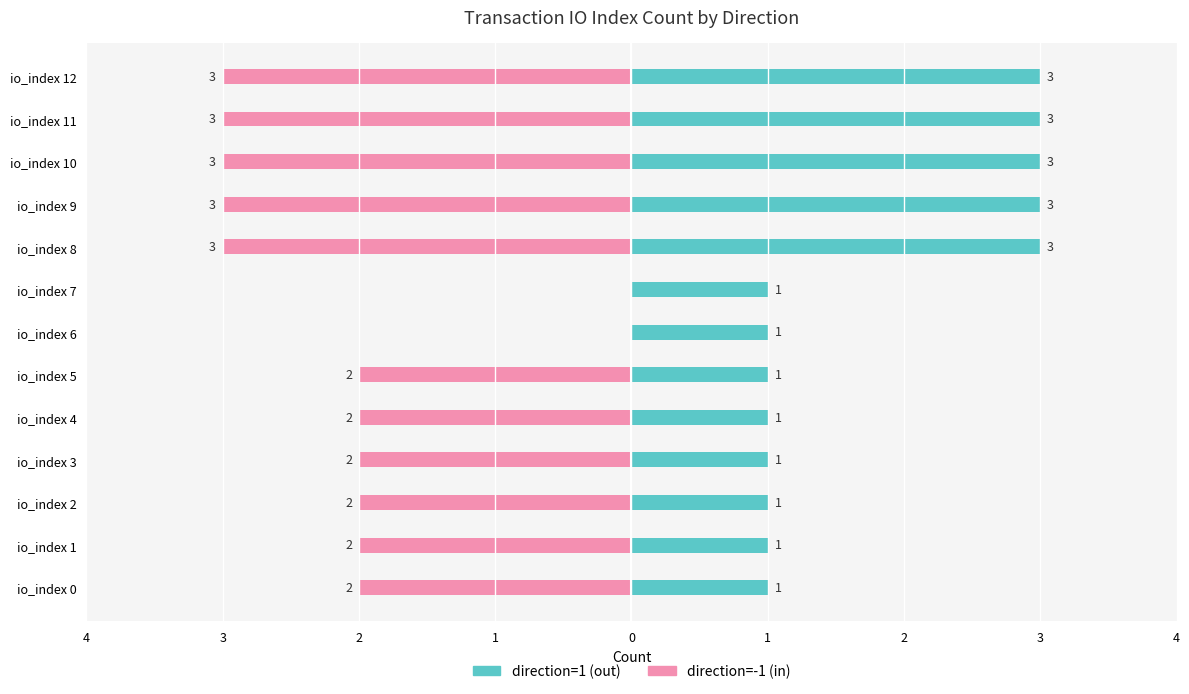

Rank the series at io_index 0 from lowest to highest value.

direction=-1 (in), direction=1 (out)